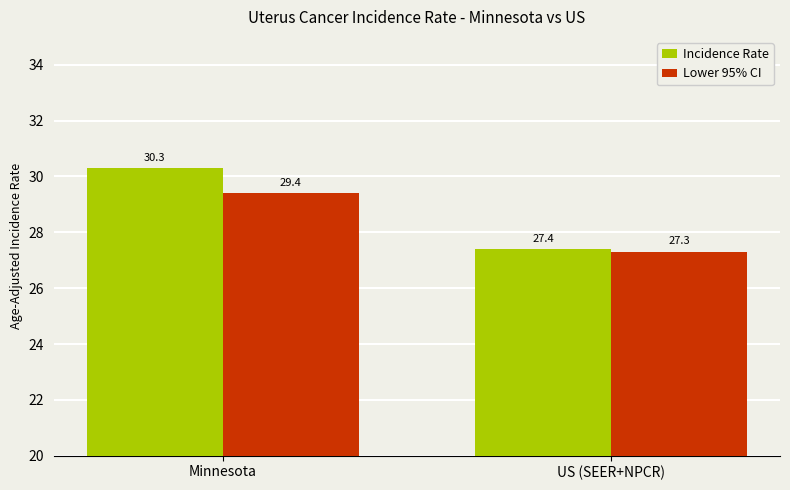

At US (SEER+NPCR), list the series in order from smallest to largest.

Lower 95% CI, Incidence Rate